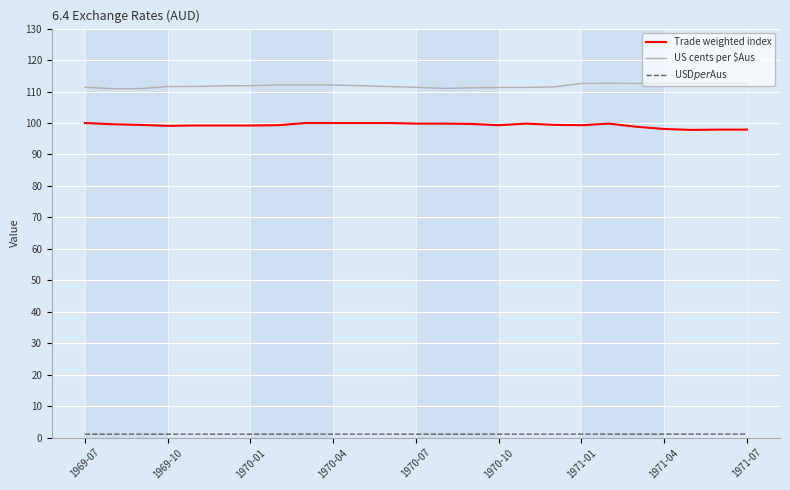

Which series has the largest total across all categories?

US cents per $Aus